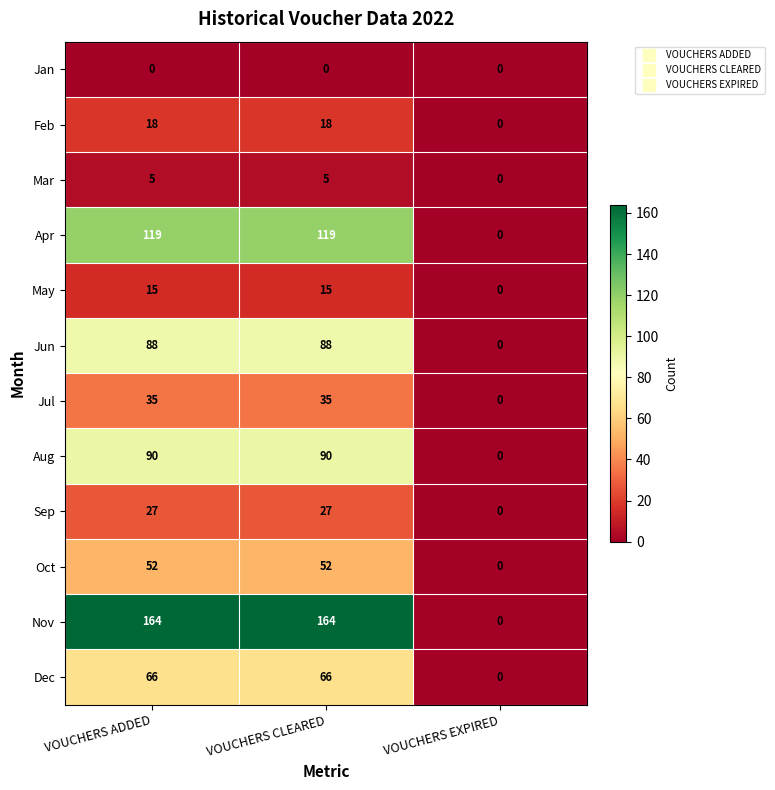

The value of Sep at VOUCHERS CLEARED is 27. True or false?

True